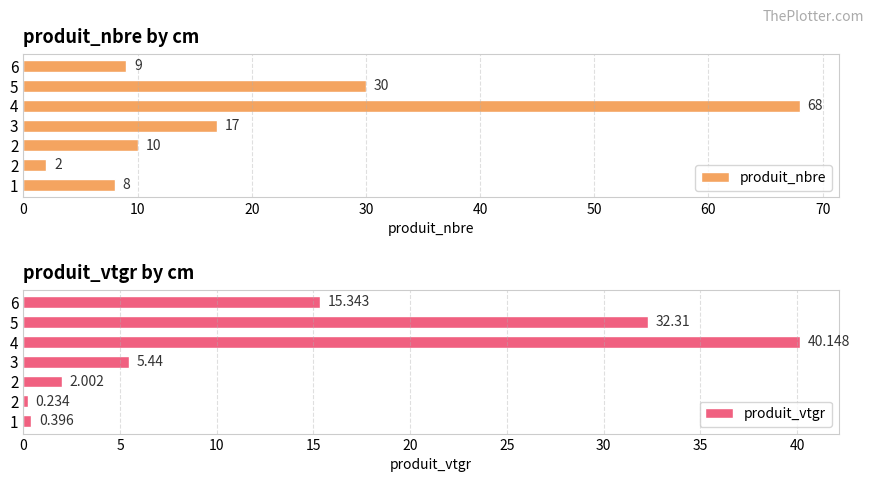

How many values in the produit_vtgr series exceed 5?

4